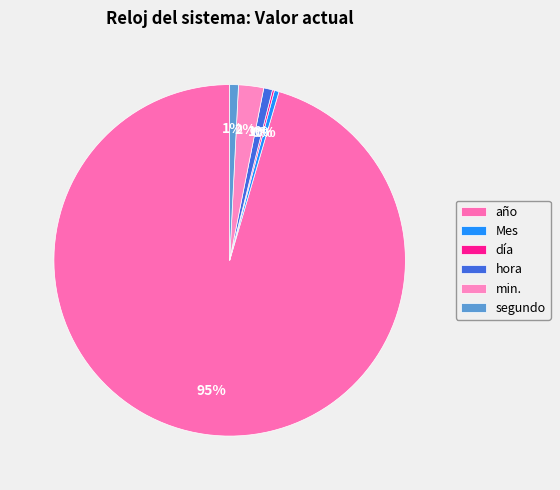

How many segments does this pie chart have?

6